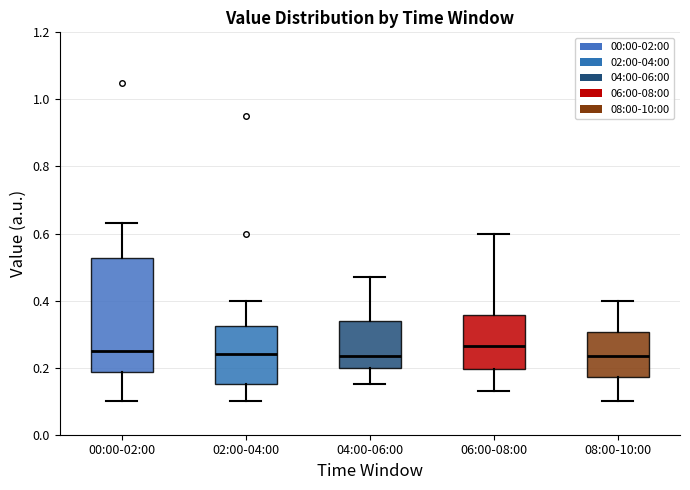

Comparing the boxes themselves (not the whiskers), which one is the tallest?

00:00-02:00